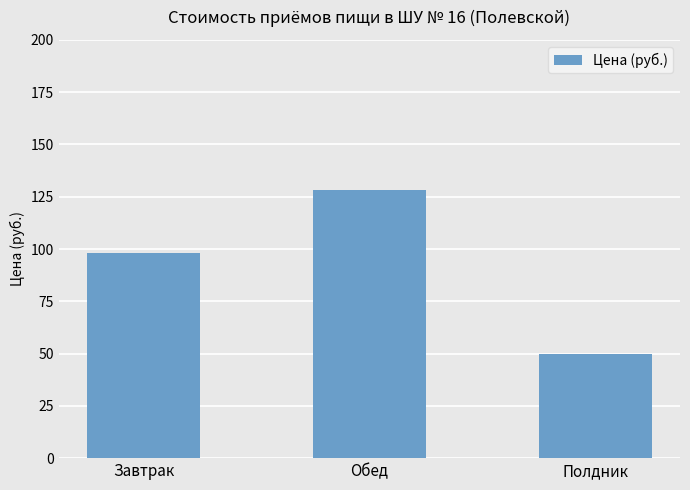

What is the maximum value shown in the chart?

128